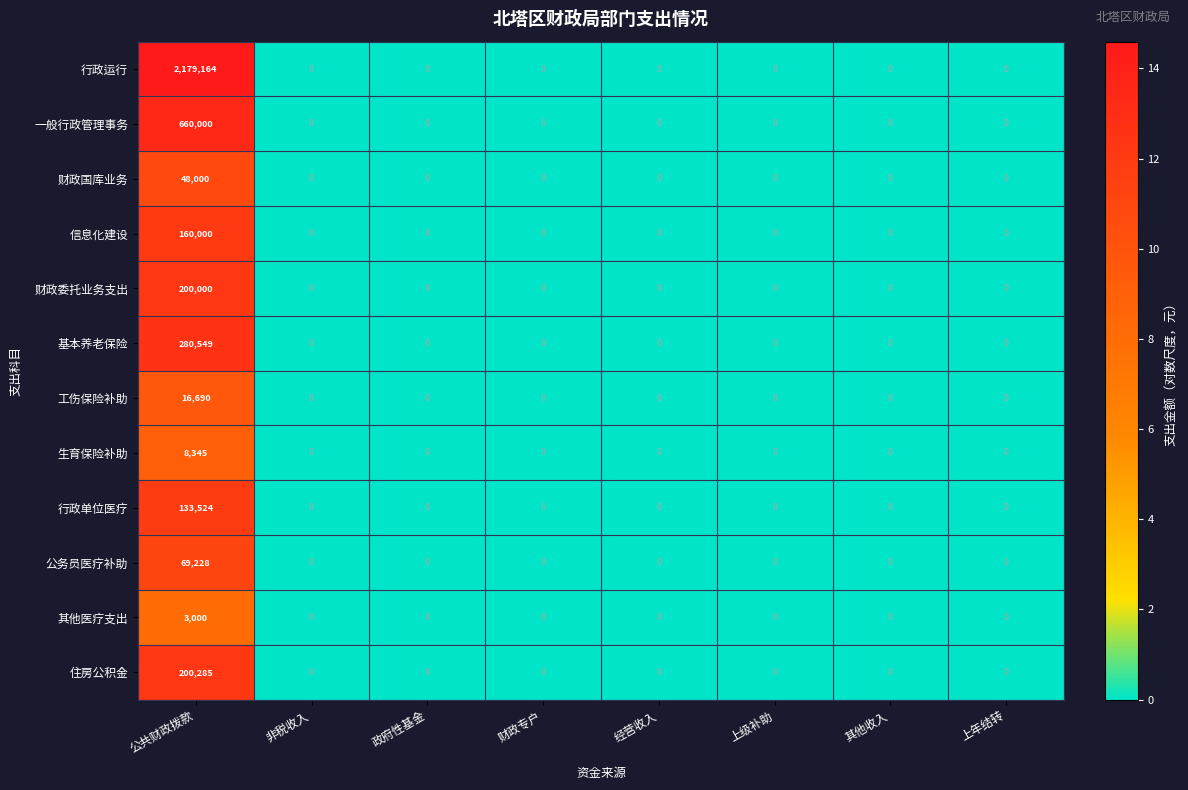

Which series has the widest spread of values?

行政运行